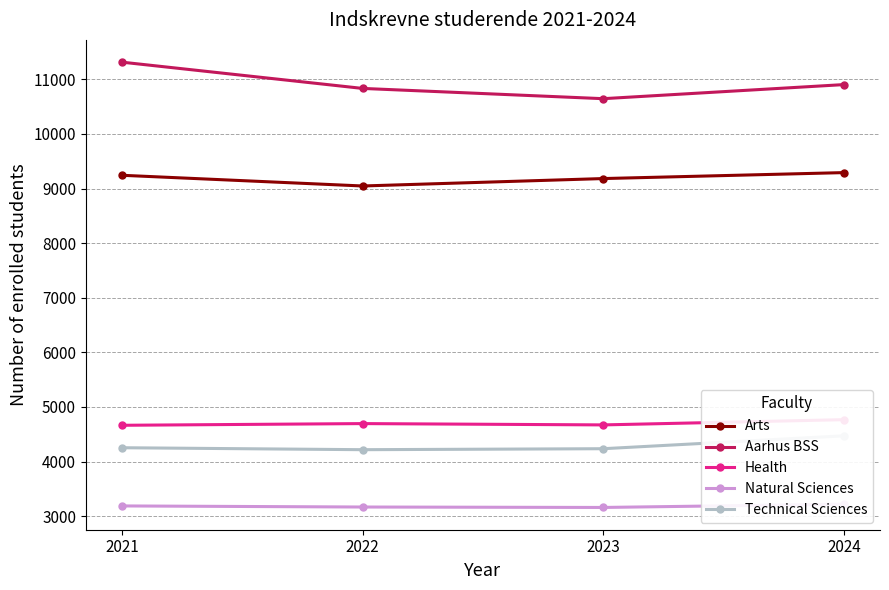

What is the sum of all Aarhus BSS values?

43699